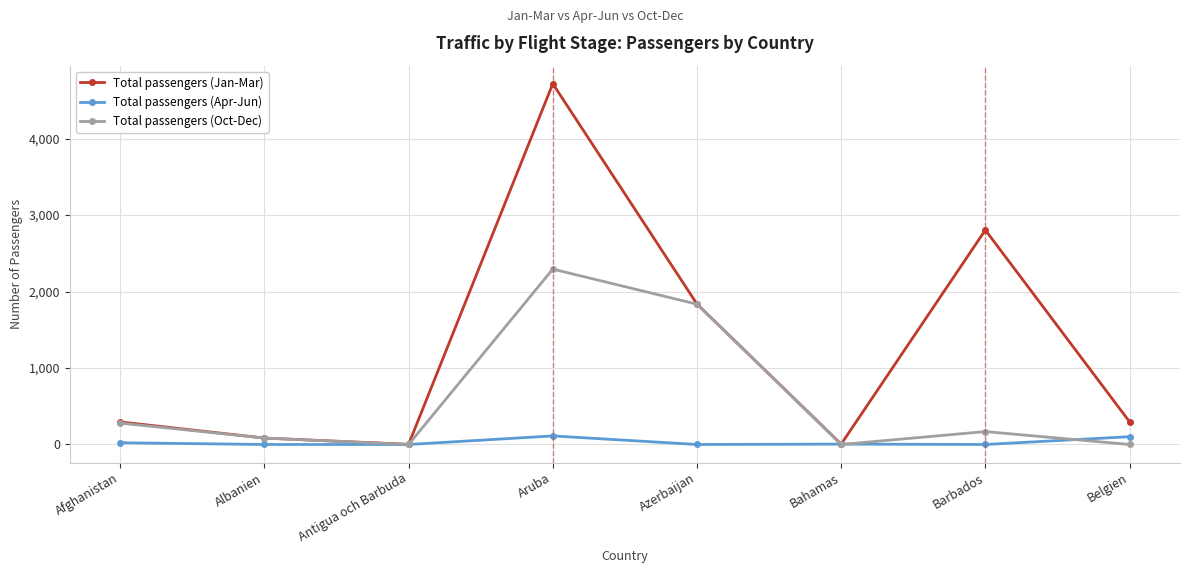

What is the label of the 6th point from the right?

Antigua och Barbuda